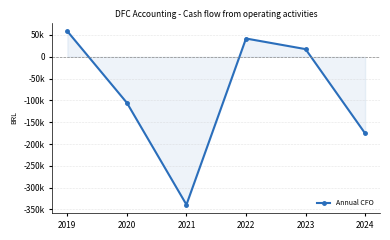

Is this an area chart (filled region under the line)?

Yes